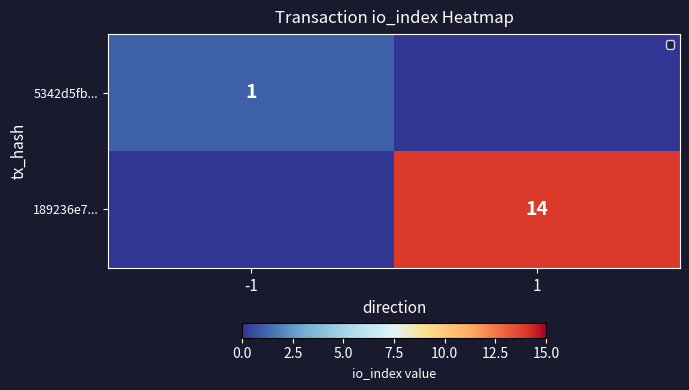

True or false: 189236e7... has a value of 5 at 1.

False